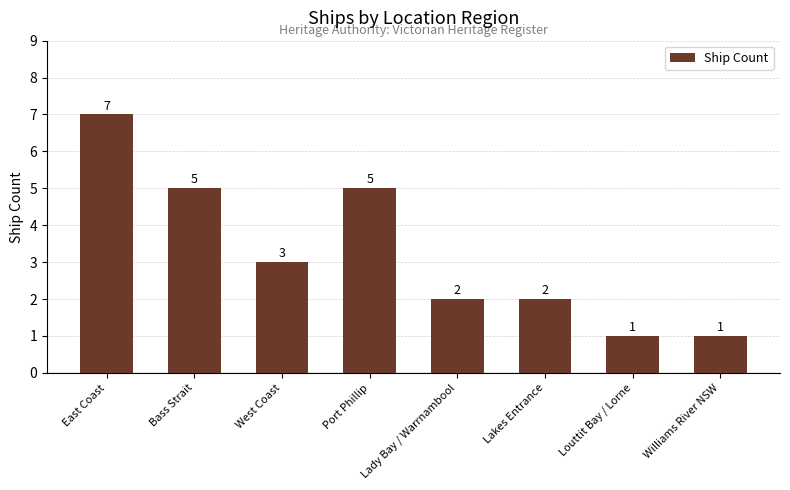

How many bars are there in total?

8